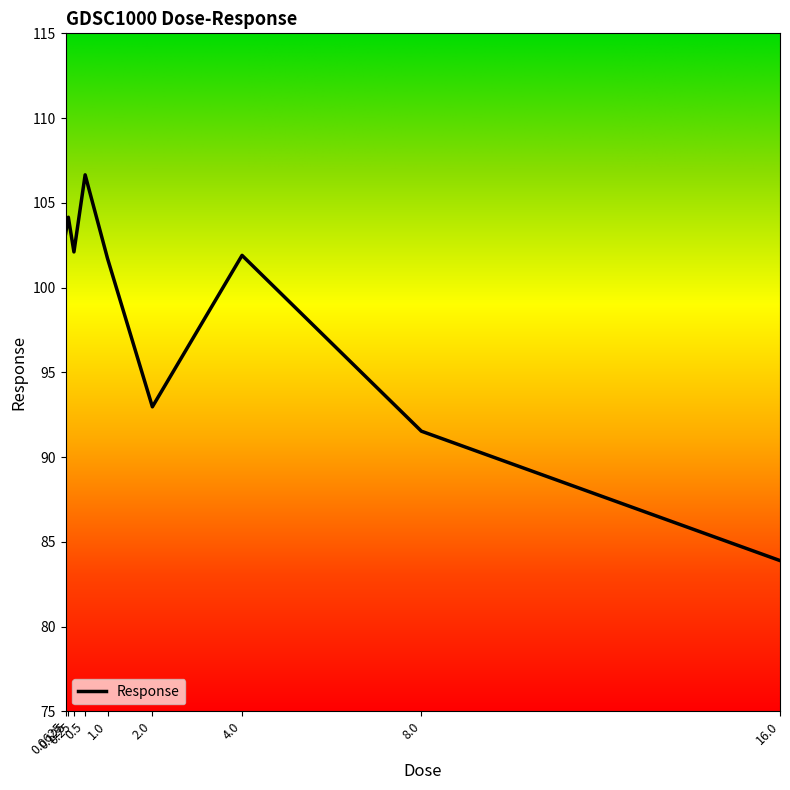

Reading left to right, extract all data points from this chart.

0.0625=103.1	0.125=104.2	0.25=102.1	0.5=106.7	1.0=101.7	2.0=93.0	4.0=101.9	8.0=91.5	16.0=83.9